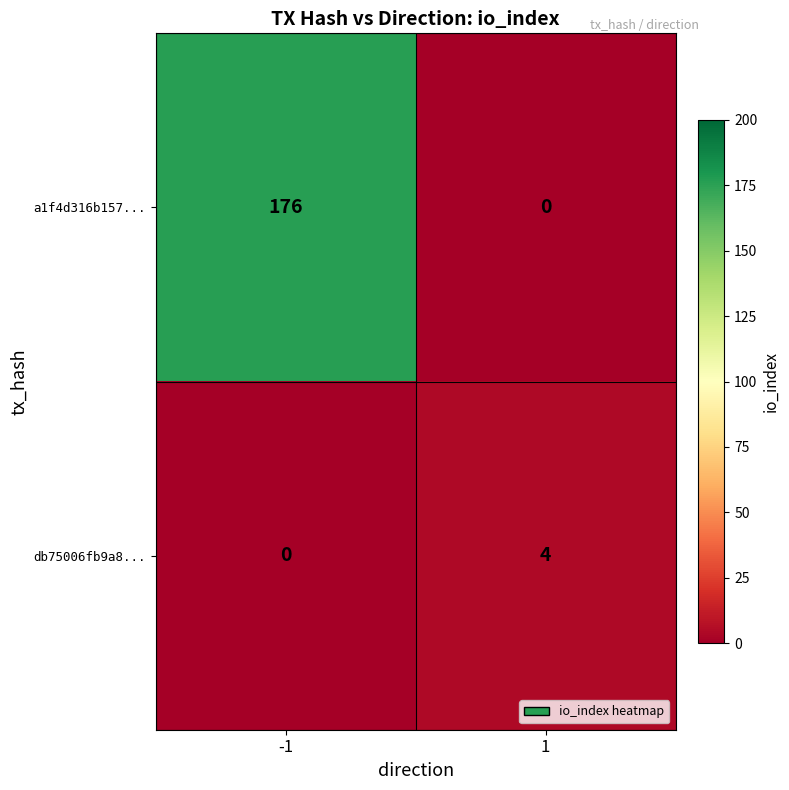

Which series changed the most between -1 and 1?

a1f4d316b157...